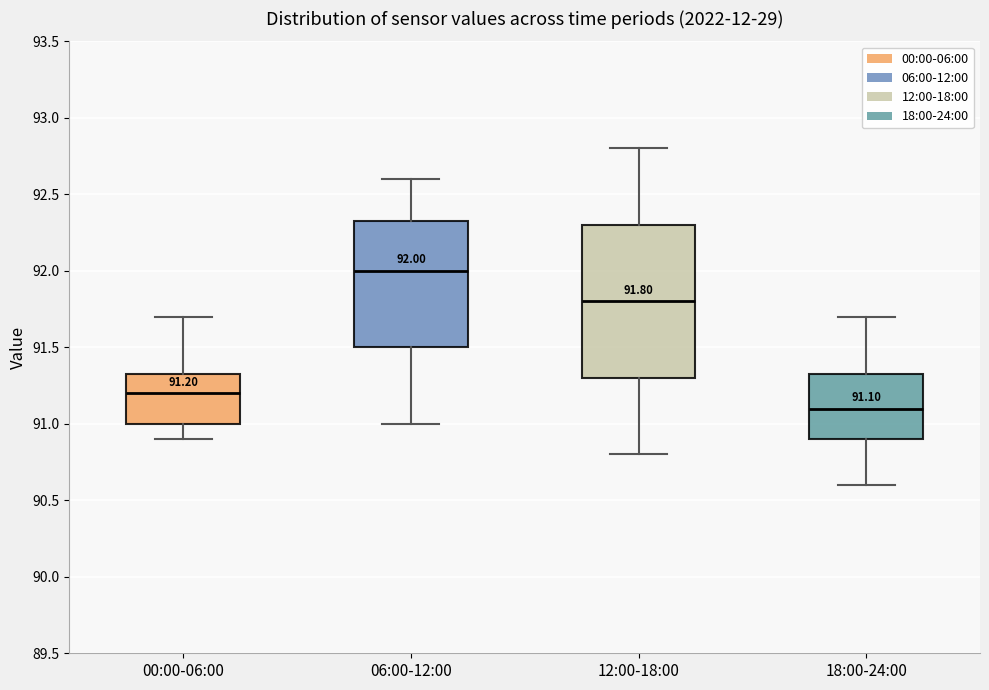

Which box's median line is the highest?

06:00-12:00